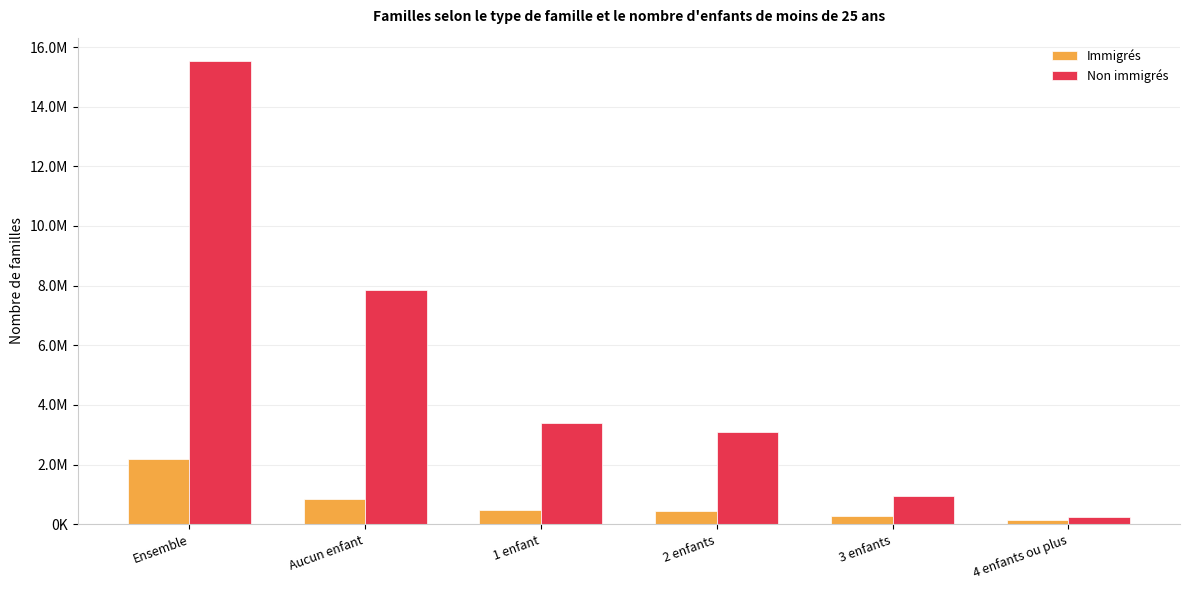

Which category has the highest value in the Non immigrés series?

Ensemble